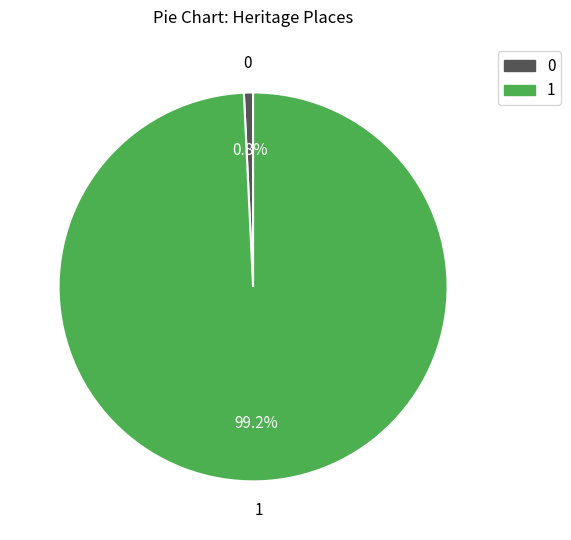

Combined, do 0 and 1 account for over 50%?

Yes